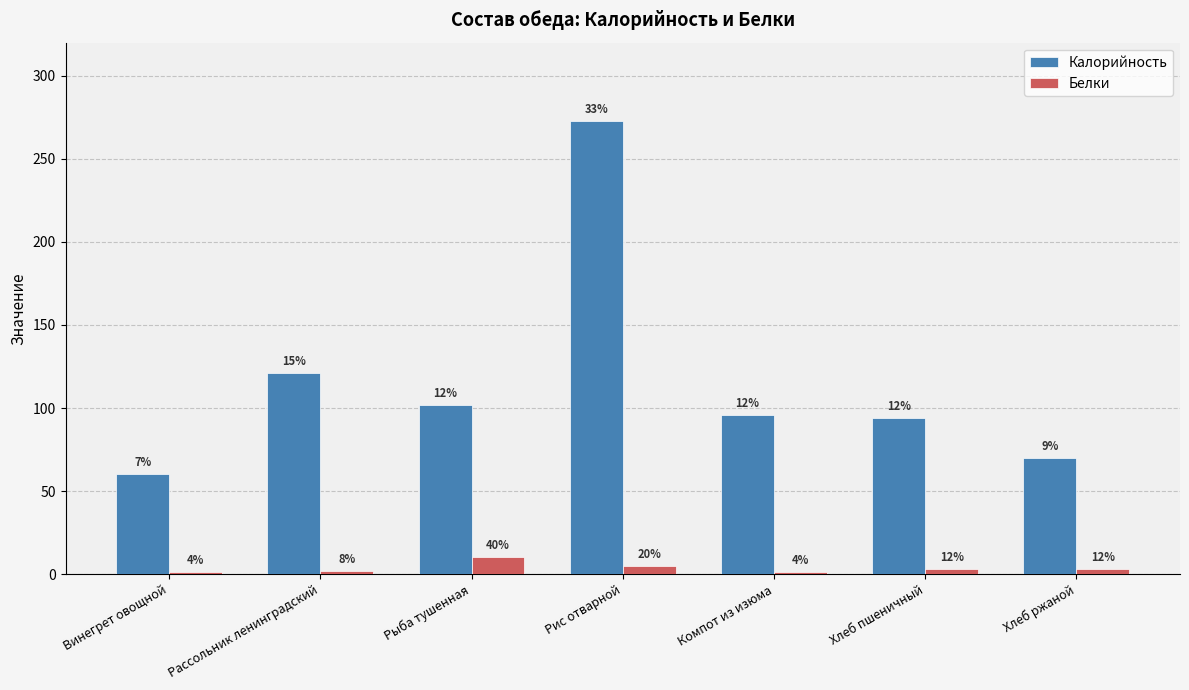

What value does the Белки series have at Рыба тушенная?

10